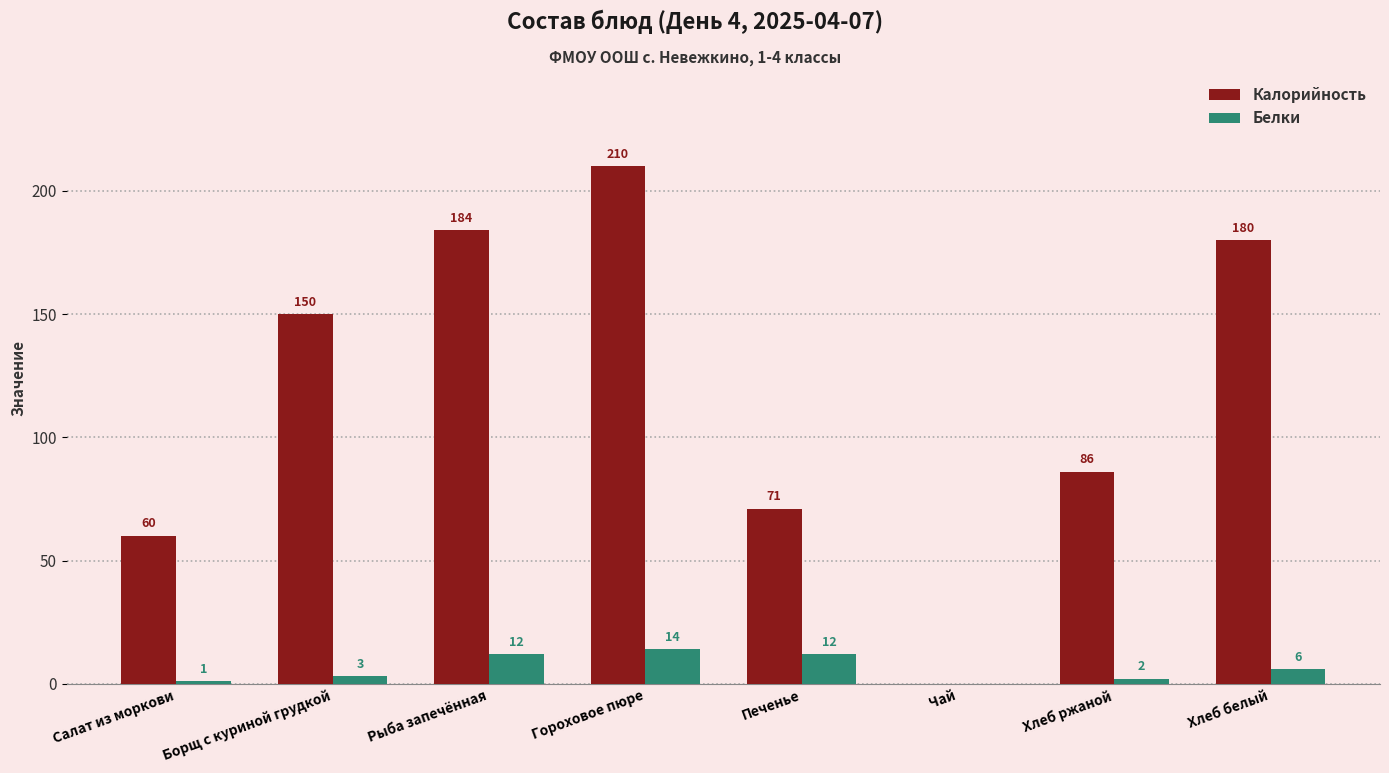

Is the value of Калорийность at Борщ с куриной грудкой greater than the value of Белки at Салат из моркови?

Yes